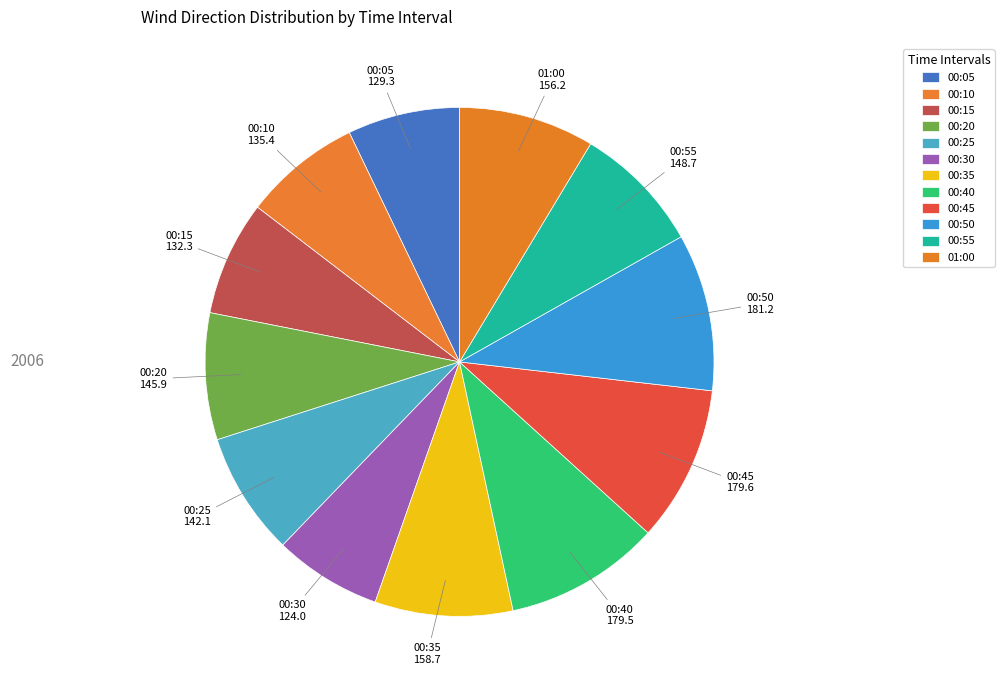

What is the total percentage of 00:05 and 00:40?

17.0%